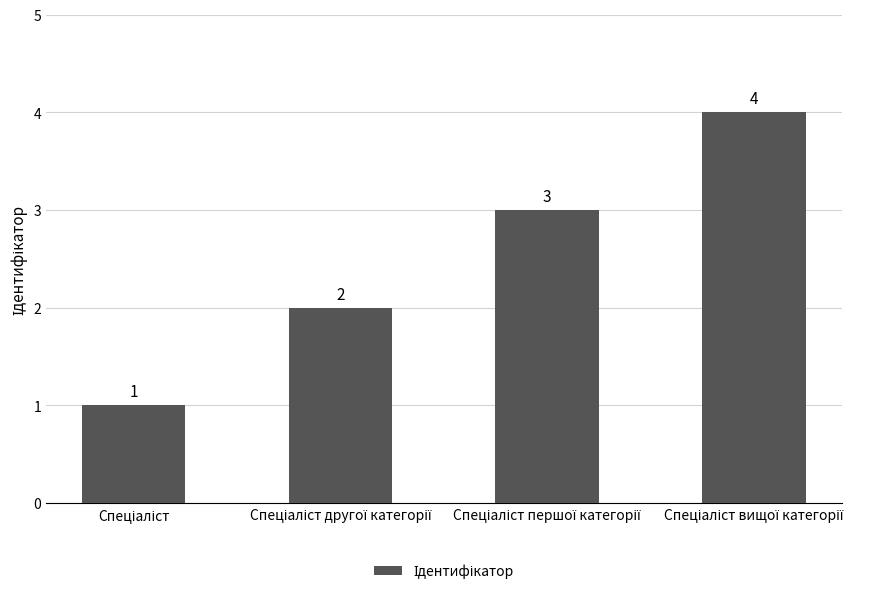

What is the value of the 1st bar from the left?

1